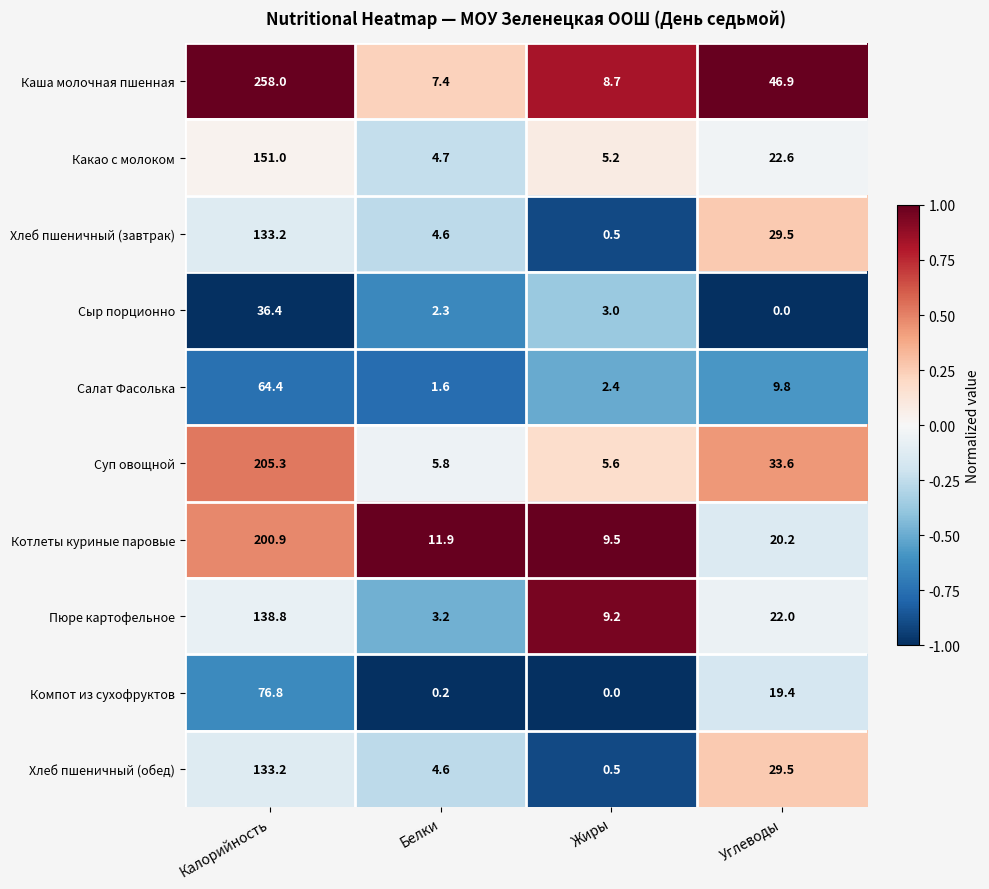

What is the minimum value for Пюре картофельное?

3.2